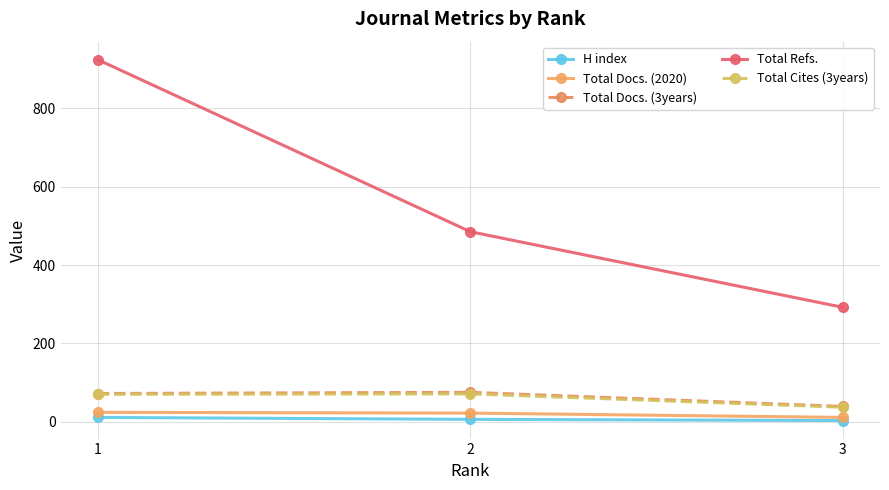

What is the total value across all series at 2?

659